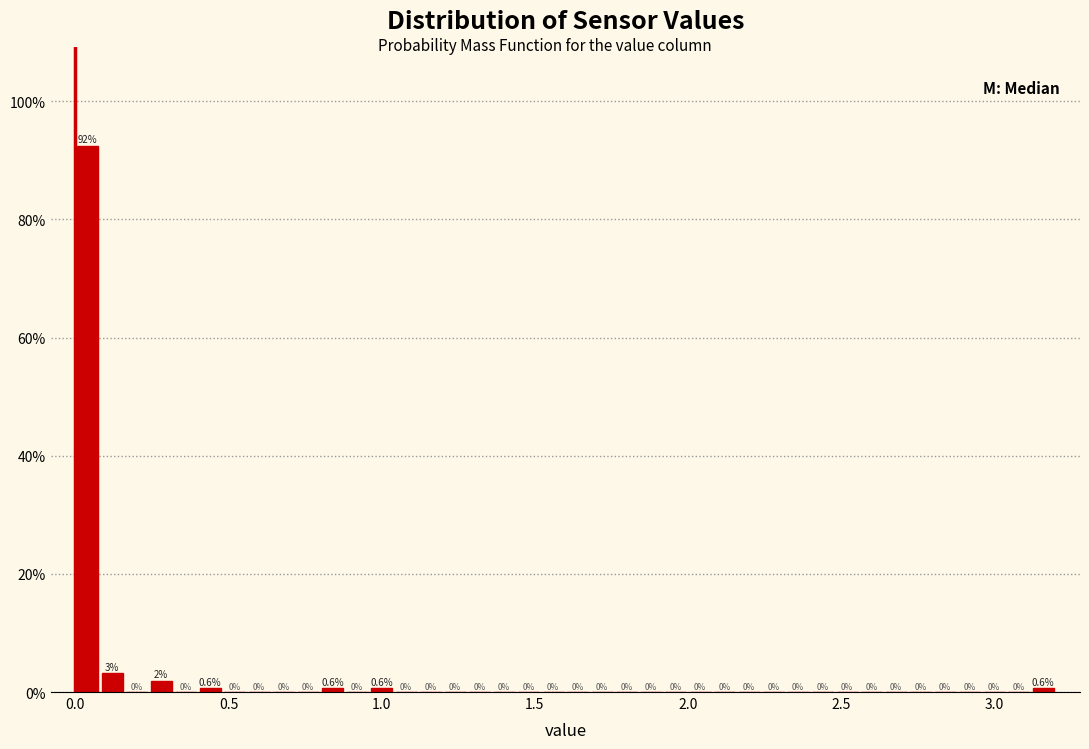

Around what value on the x-axis is the tallest bar? Give the approximate position of its centre, as read against the axis.

0.05